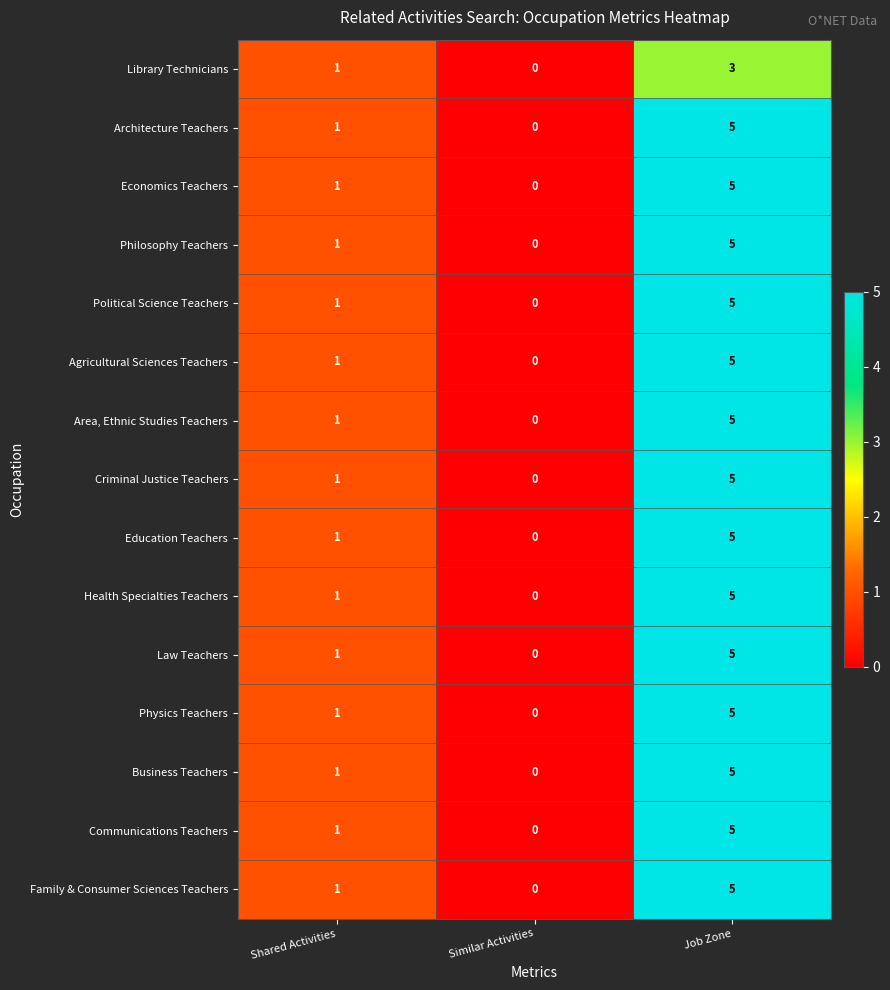

Rank the categories by Criminal Justice Teachers value from lowest to highest.

Similar Activities, Shared Activities, Job Zone